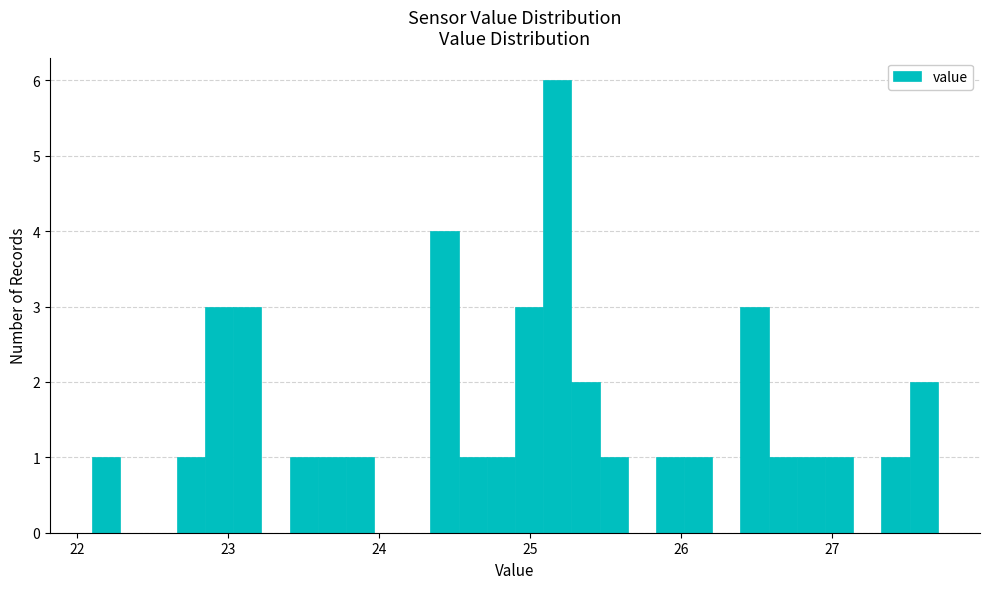

Around what value on the x-axis is the tallest bar? Give the approximate position of its centre, as read against the axis.

25.2